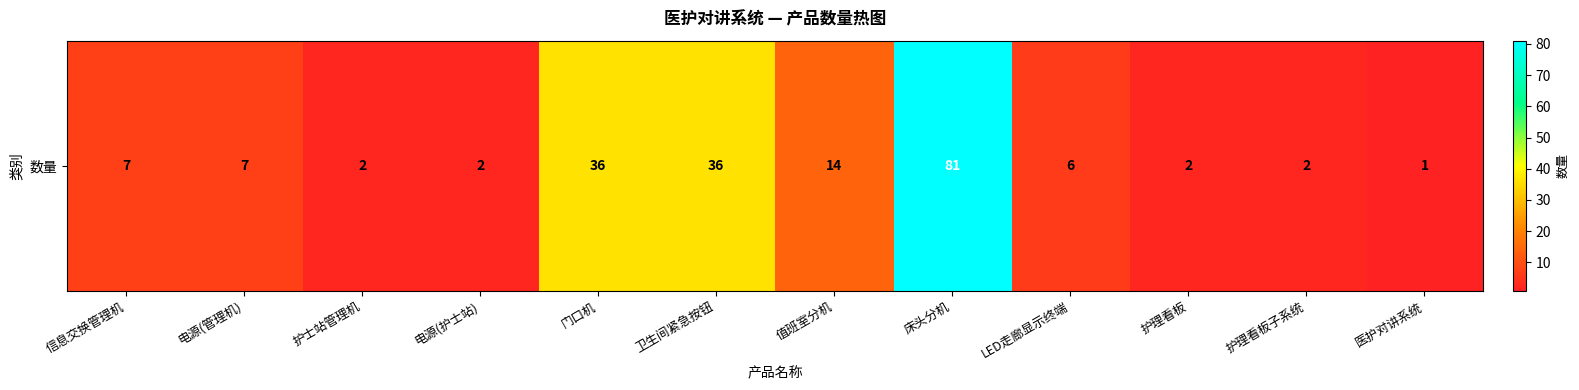

How many categories are shown in the chart?

12